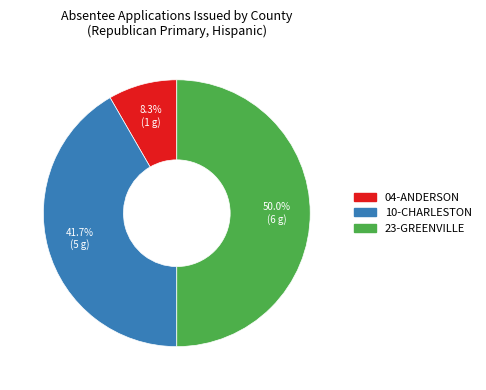

Rank the categories by value from lowest to highest.

04-ANDERSON, 10-CHARLESTON, 23-GREENVILLE